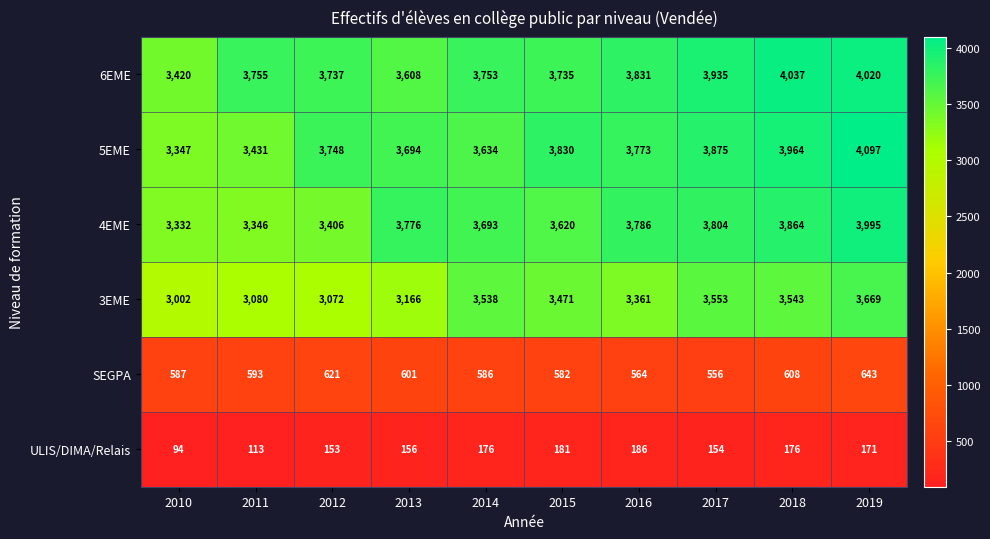

Which series changed the most between 2017 and 2019?

5EME